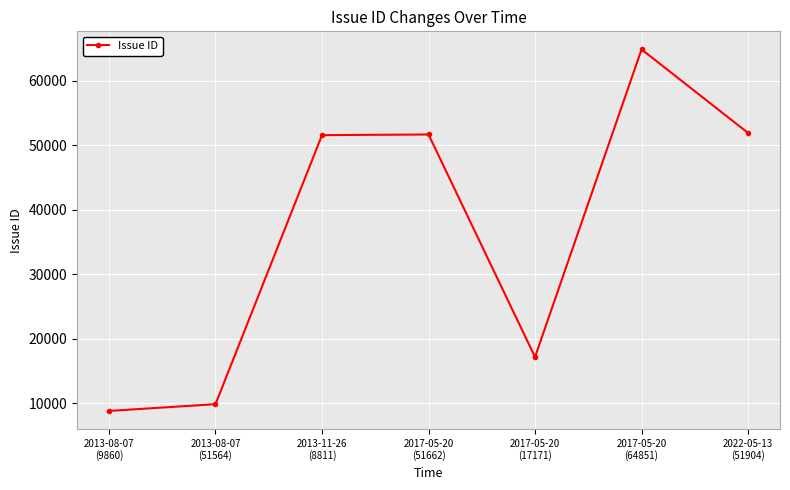

Which label corresponds to the smallest value in the chart?

2013-08-07
(9860)